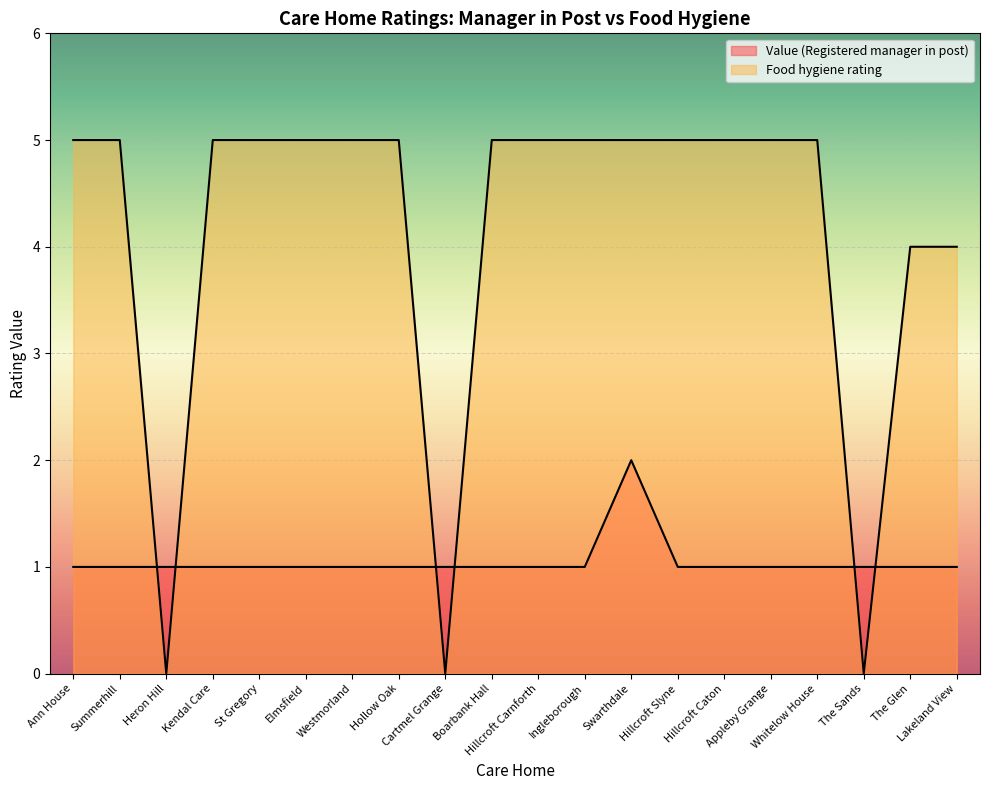

At which label is Food hygiene rating closest to 2?

Heron Hill